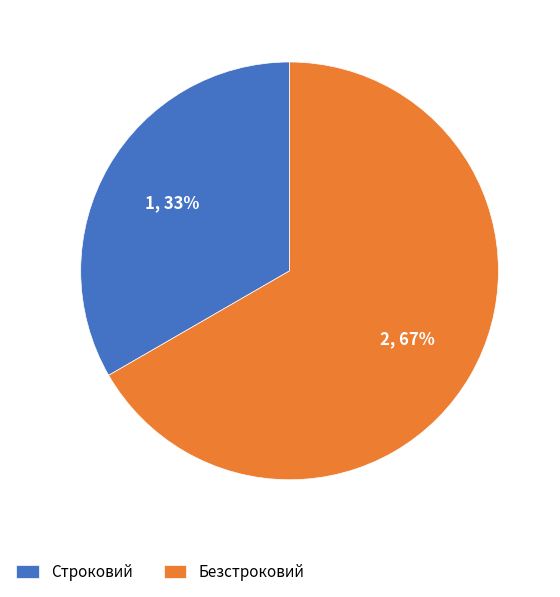

To the nearest percent, what portion does Строковий represent?

33%